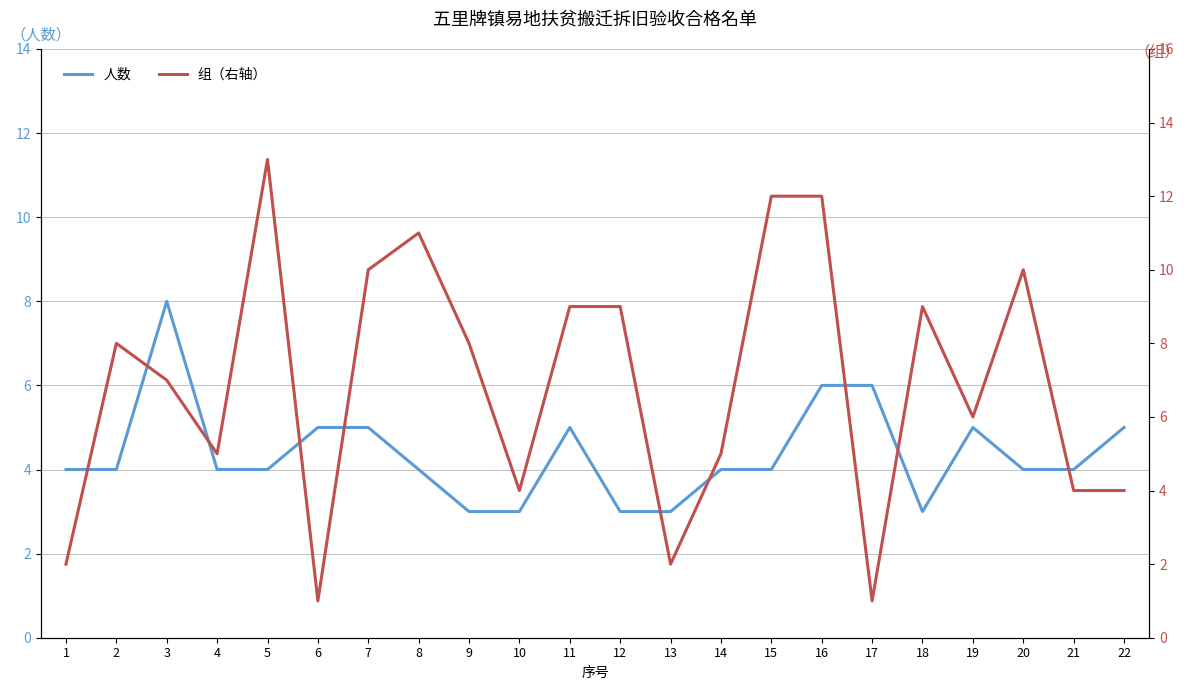

How many values in the 组（右轴） series exceed 8?

9